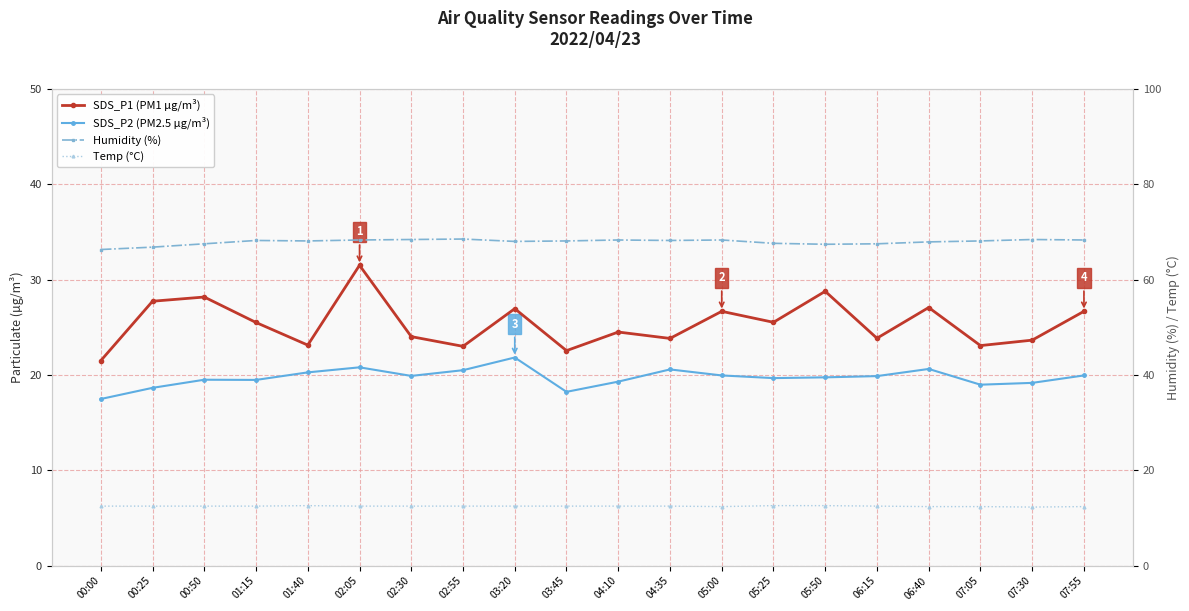

What is the total value across all series at 00:00?

117.8